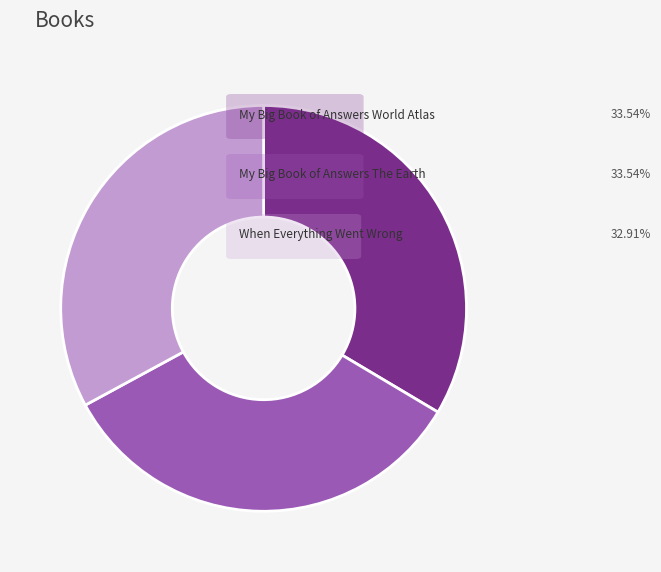

Is there a majority slice in this chart?

No